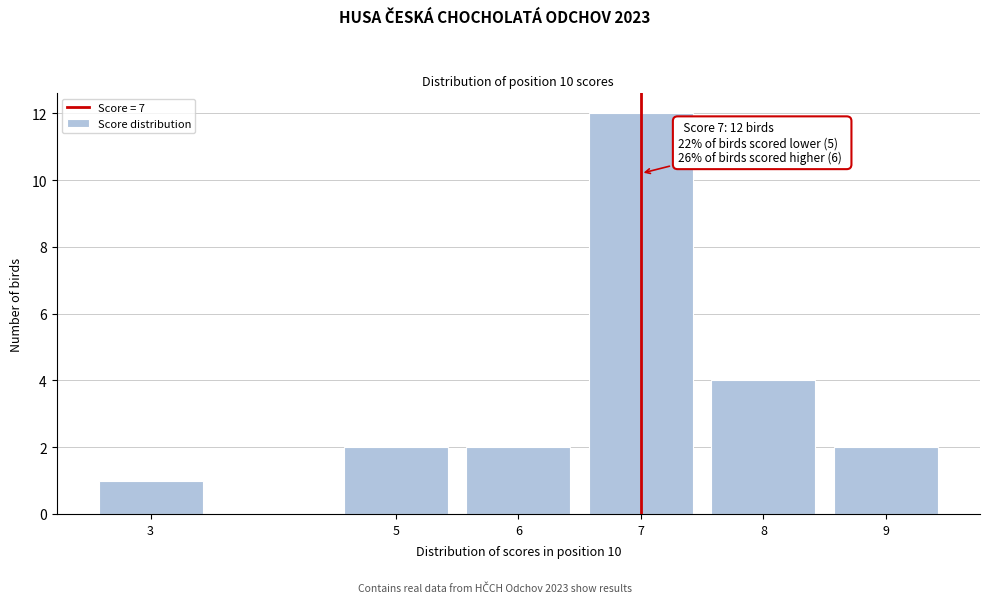

Reading left to right, what are all the values shown in this chart?

3=1	5=2	6=2	7=12	8=4	9=2